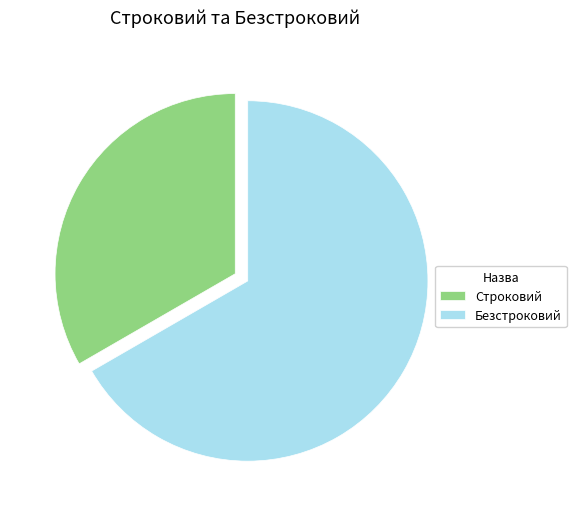

Which category has the smallest portion of the pie?

Строковий